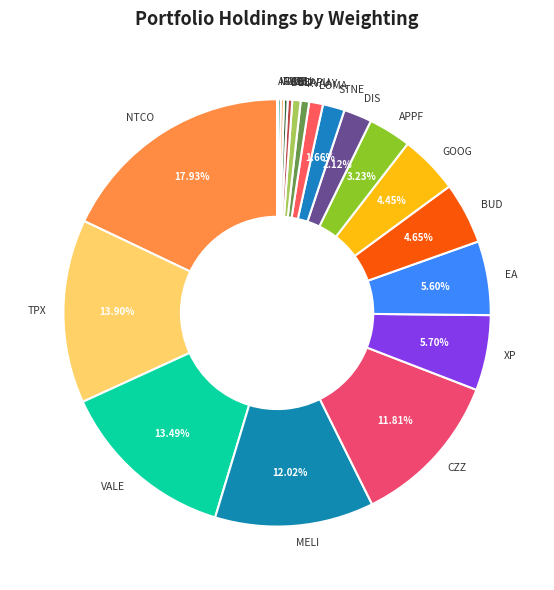

Combined, what portion of the pie is XP and DIS?

7.8%